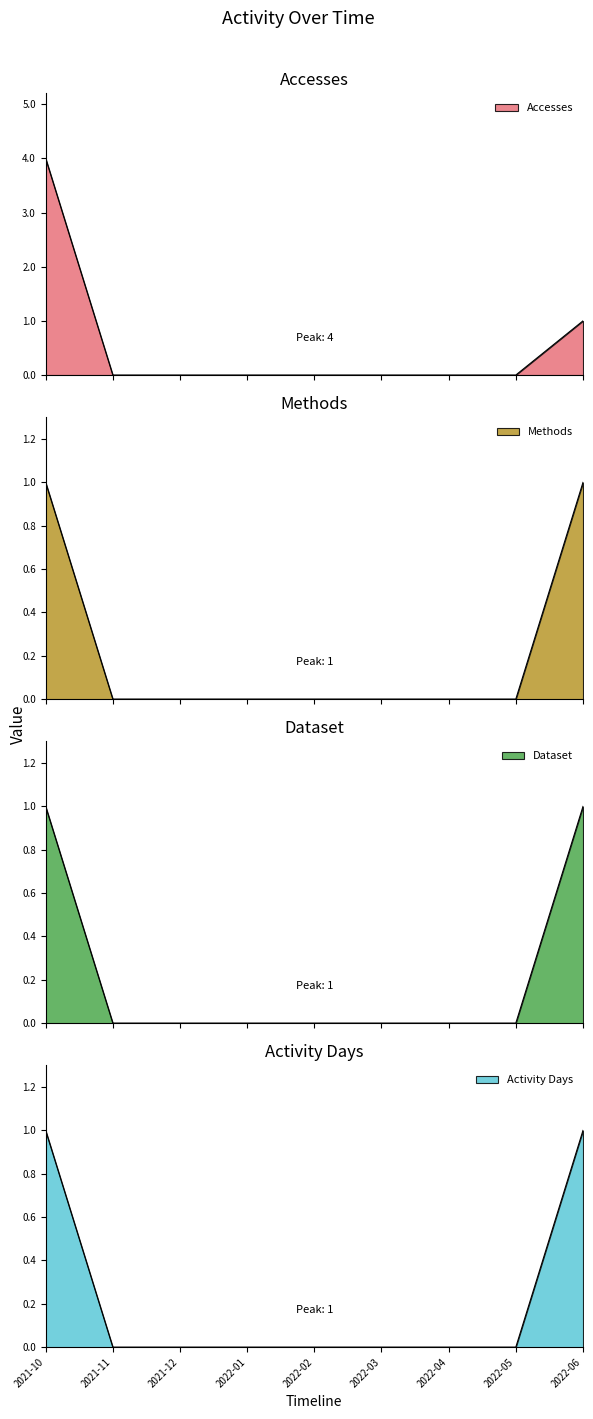

What is the difference between the maximum and minimum values in the Methods series?

1